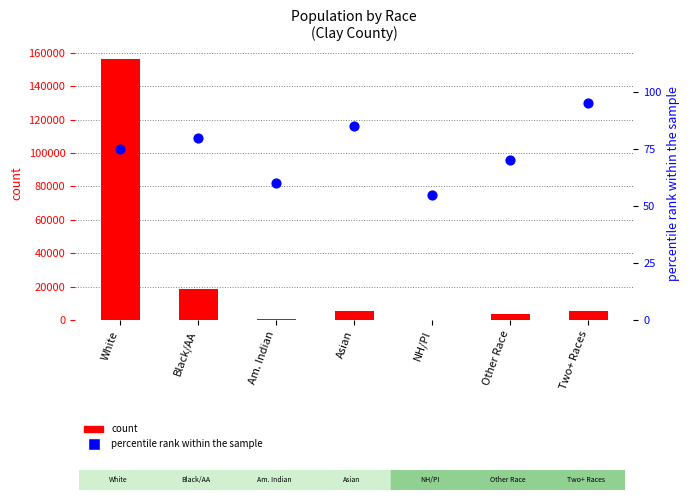

What is the total value across all series at Am. Indian?

931